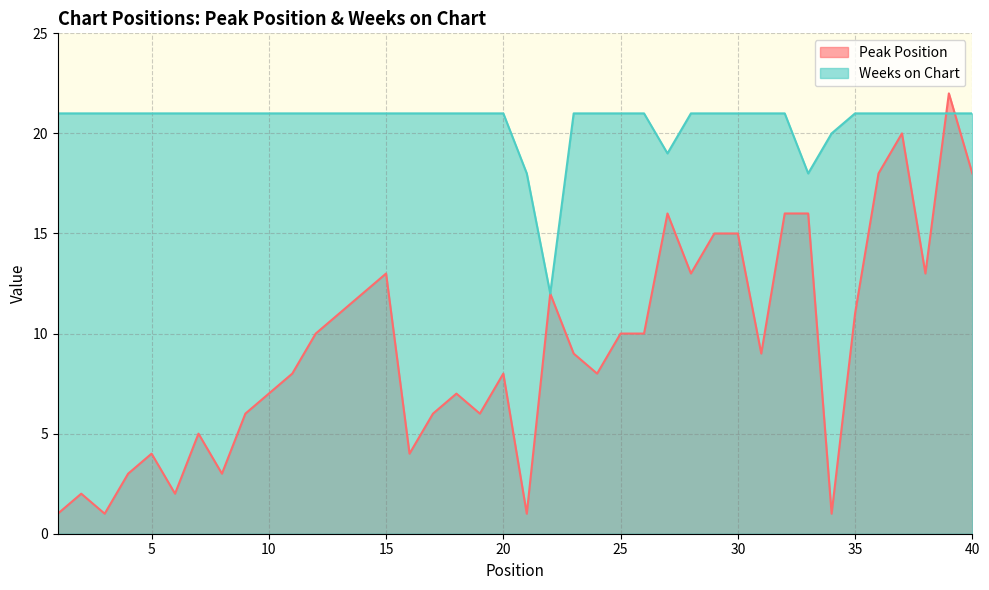

What is the minimum value for Peak Position?

1